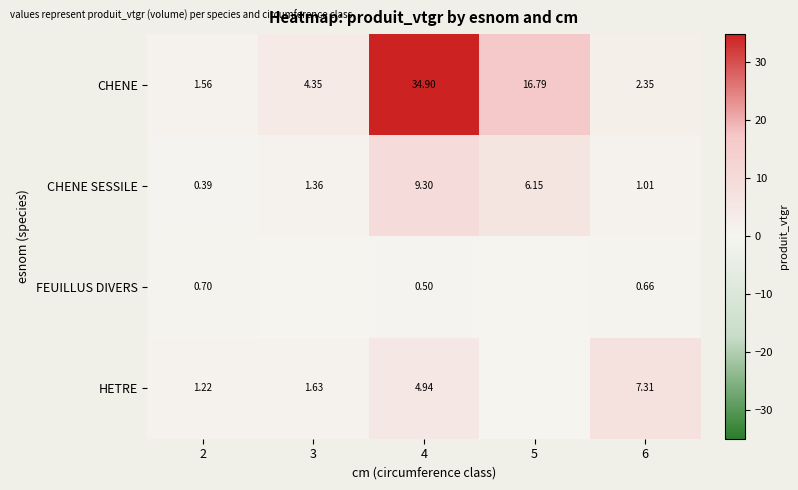

Between 2 and 6, which series saw the biggest shift?

HETRE